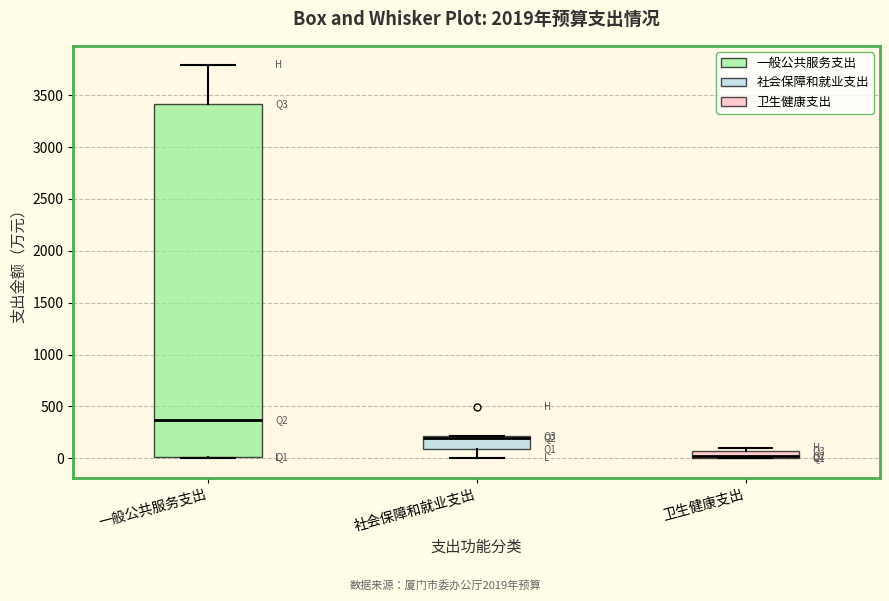

Where is the lower edge of the box for 卫生健康支出 on the y-axis? The values are not printed on the chart, so give them approximately, as read against the axis.

0